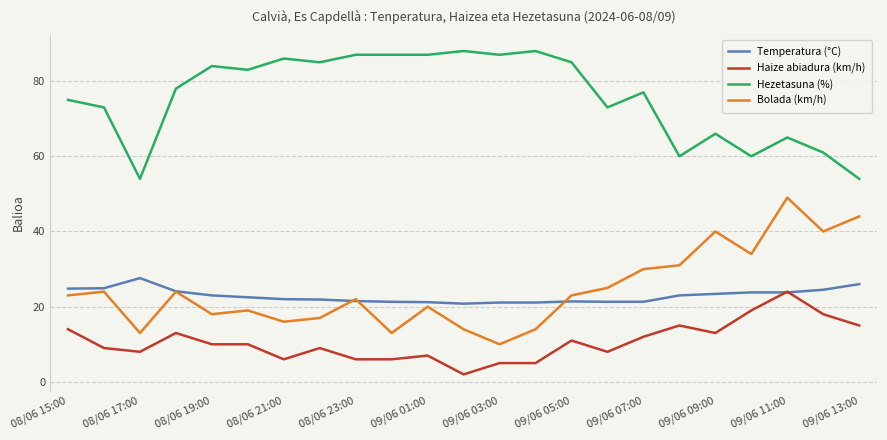

What is the average value of the Hezetasuna (%) series?

75.8